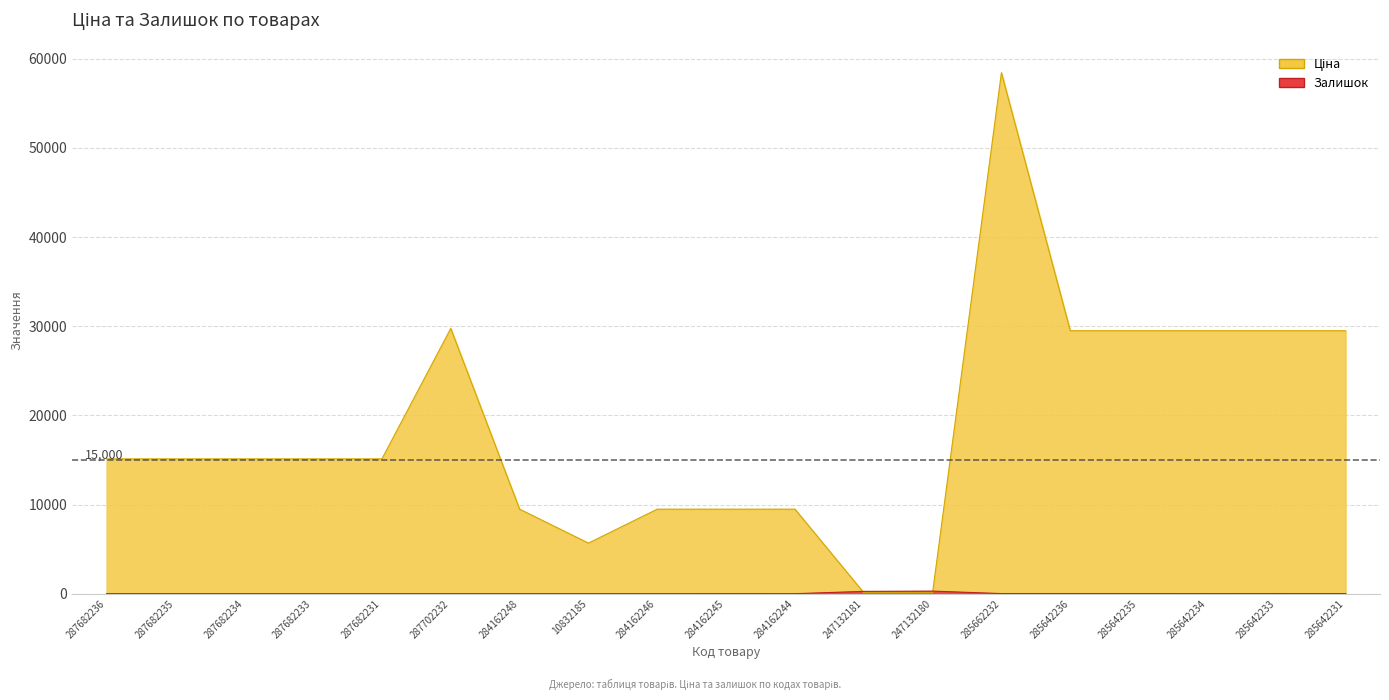

Is it true that Залишок equals 18.0 at 285642231?

False